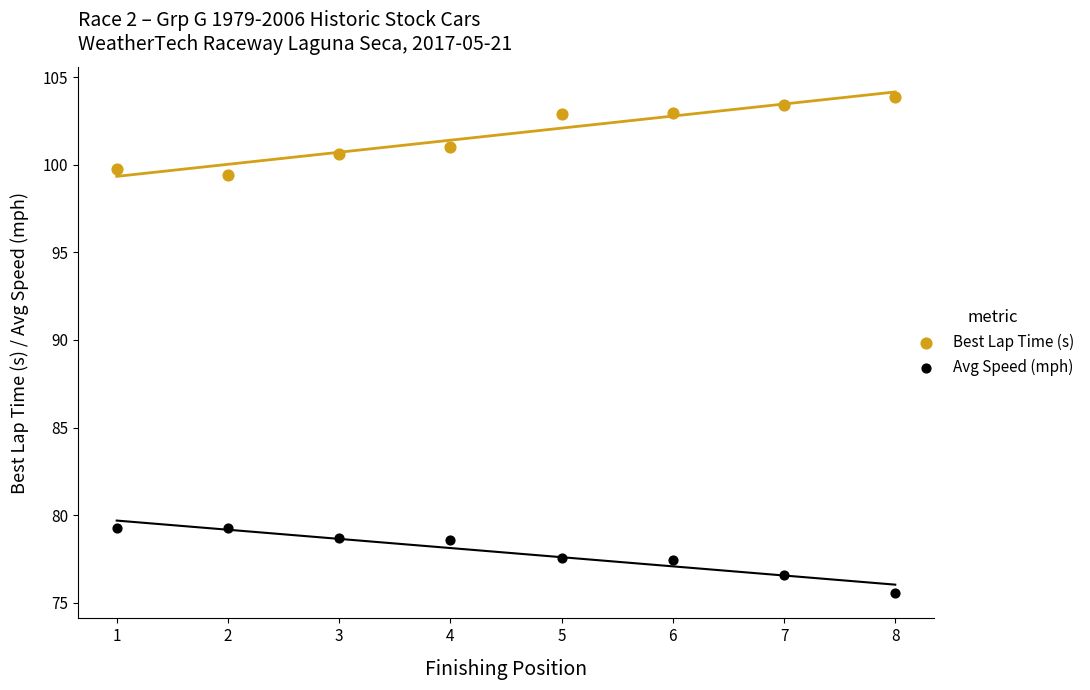

Which series contains the lowest Y value?

Avg Speed (mph)